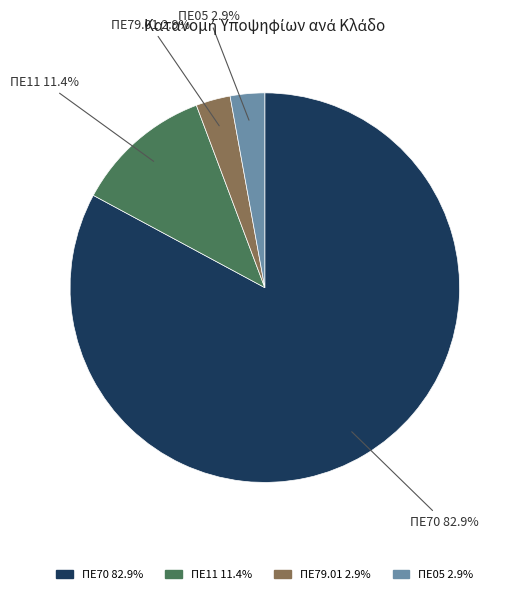

What is the largest slice in the pie chart?

ΠΕ70